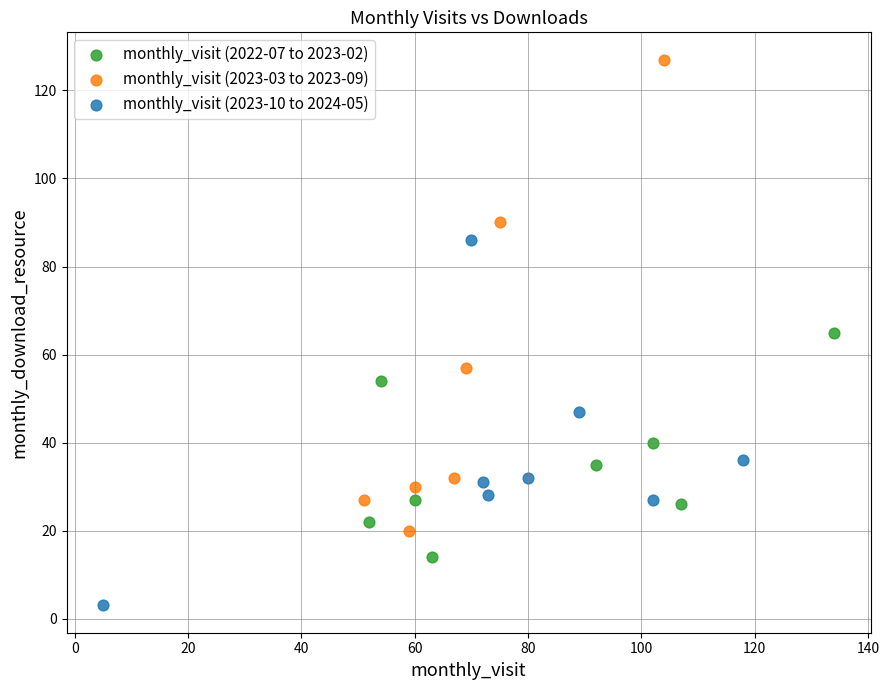

Which series reaches the minimum Y coordinate?

monthly_visit (2023-10 to 2024-05)